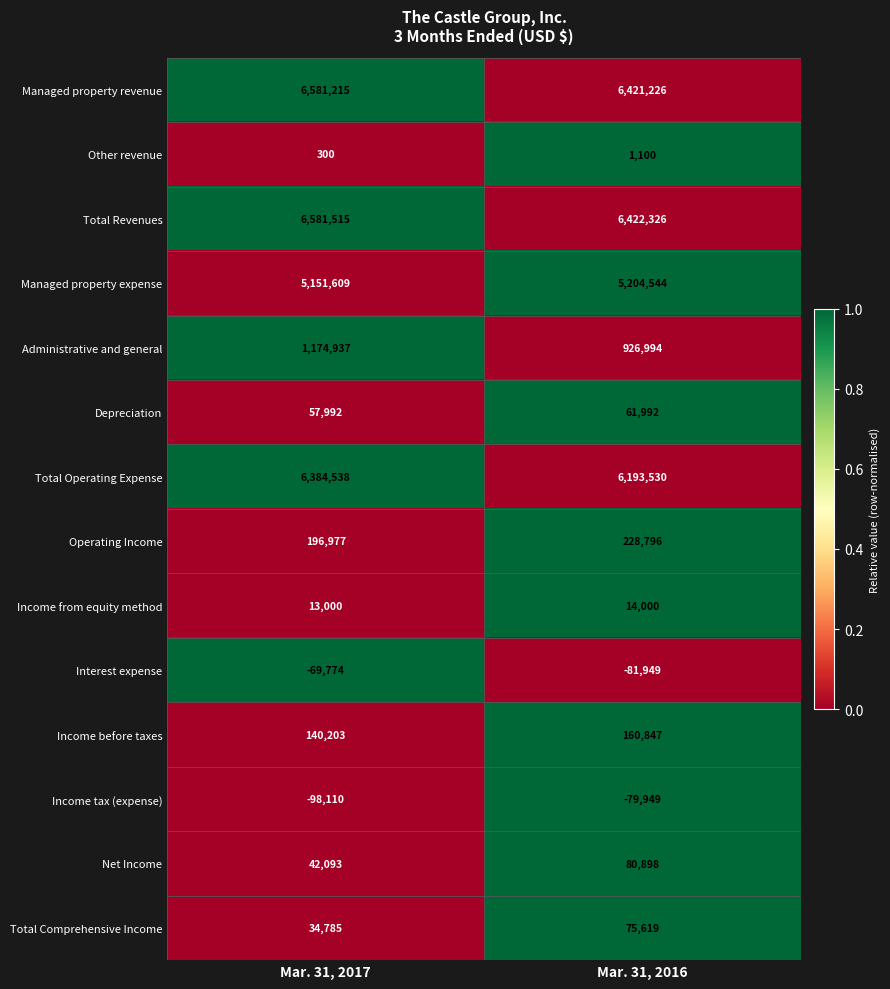

Reading left to right, extract all data points from this chart.

Managed property revenue: Mar. 31, 2017=6581215	Mar. 31, 2016=6421226
Other revenue: Mar. 31, 2017=300	Mar. 31, 2016=1100
Total Revenues: Mar. 31, 2017=6581515	Mar. 31, 2016=6422326
Managed property expense: Mar. 31, 2017=5151609	Mar. 31, 2016=5204544
Administrative and general: Mar. 31, 2017=1174937	Mar. 31, 2016=926994
Depreciation: Mar. 31, 2017=57992	Mar. 31, 2016=61992
Total Operating Expense: Mar. 31, 2017=6384538	Mar. 31, 2016=6193530
Operating Income: Mar. 31, 2017=196977	Mar. 31, 2016=228796
Income from equity method: Mar. 31, 2017=13000	Mar. 31, 2016=14000
Interest expense: Mar. 31, 2017=-69774	Mar. 31, 2016=-81949
Income before taxes: Mar. 31, 2017=140203	Mar. 31, 2016=160847
Income tax (expense): Mar. 31, 2017=-98110	Mar. 31, 2016=-79949
Net Income: Mar. 31, 2017=42093	Mar. 31, 2016=80898
Total Comprehensive Income: Mar. 31, 2017=34785	Mar. 31, 2016=75619